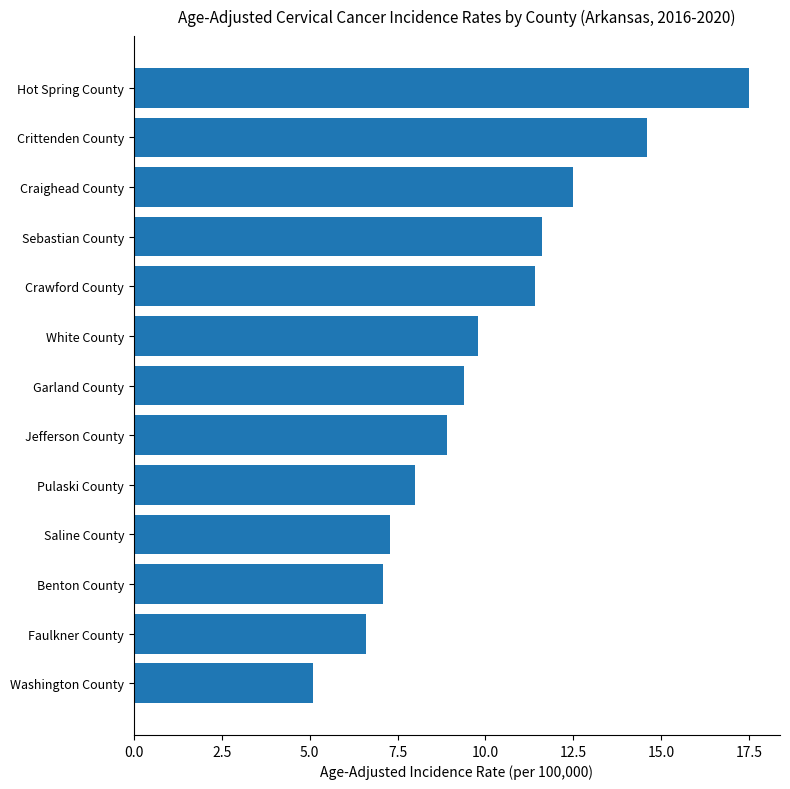

What is the sum of the values at Crittenden County and Pulaski County?

22.6